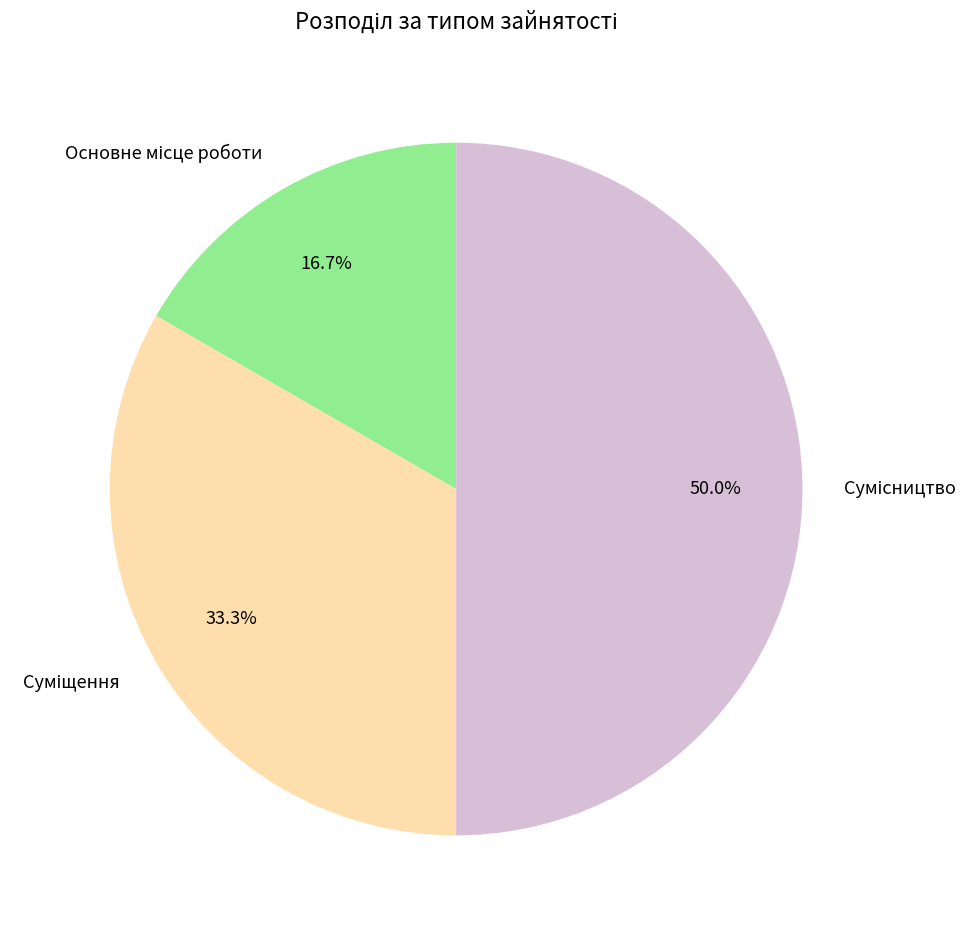

Count the number of slices in the pie.

3